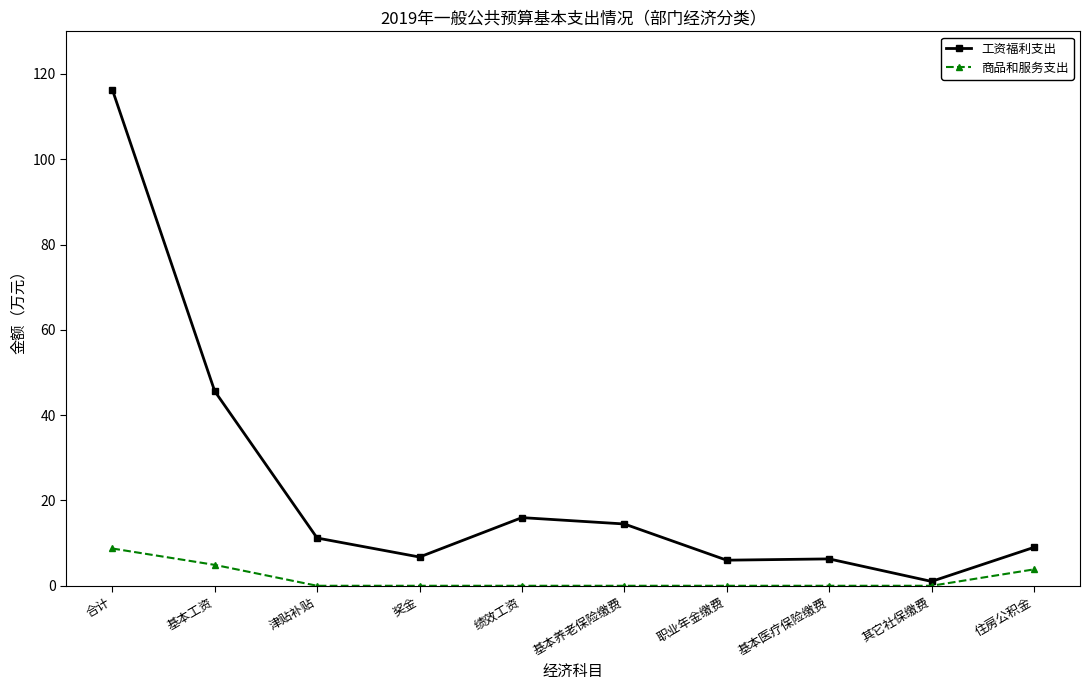

Count the number of categories in the chart.

10